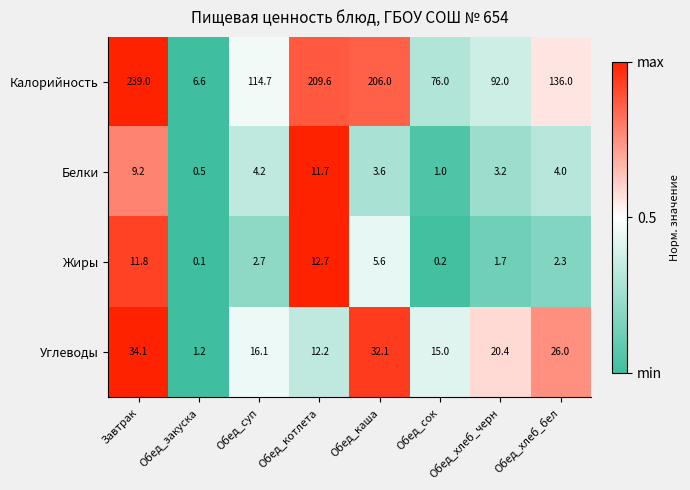

Which series has the largest total across all categories?

Калорийность